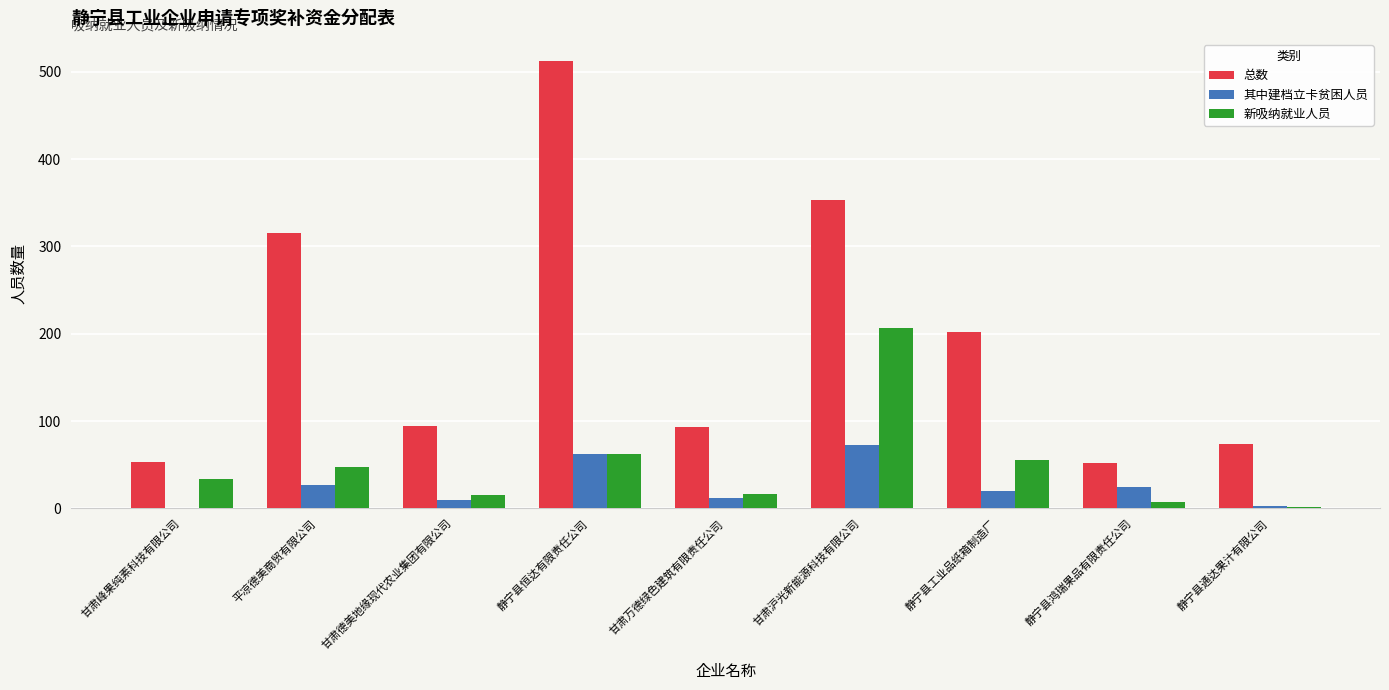

The value of 其中建档立卡贫困人员 at 平凉德美商贸有限公司 is 27. True or false?

True